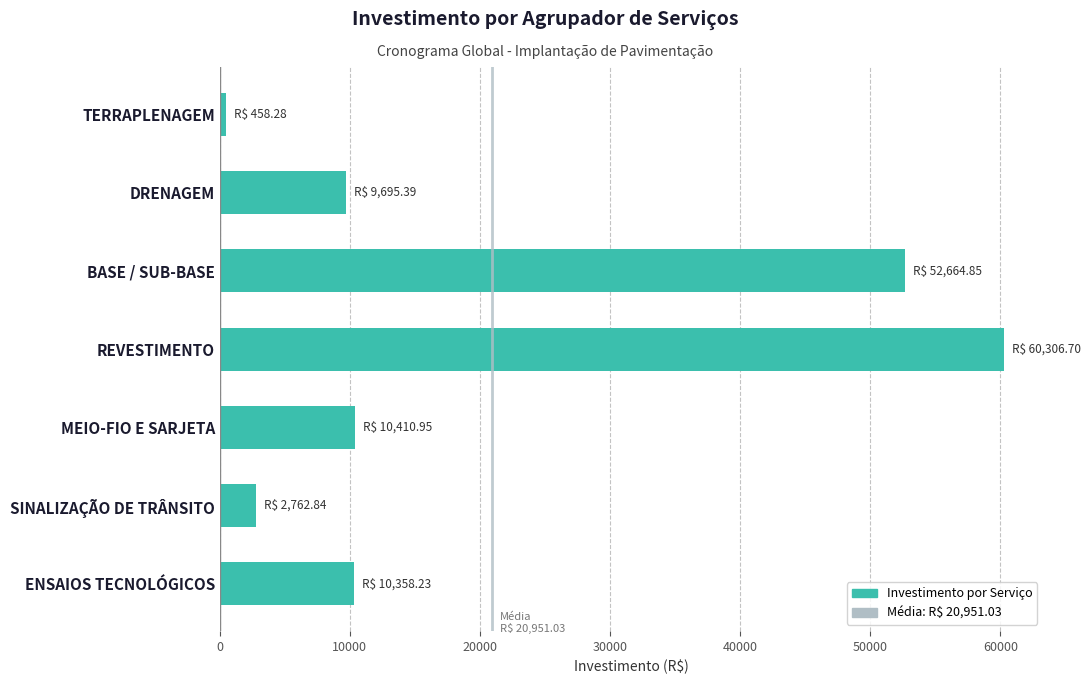

How many values exceed 10358?

4